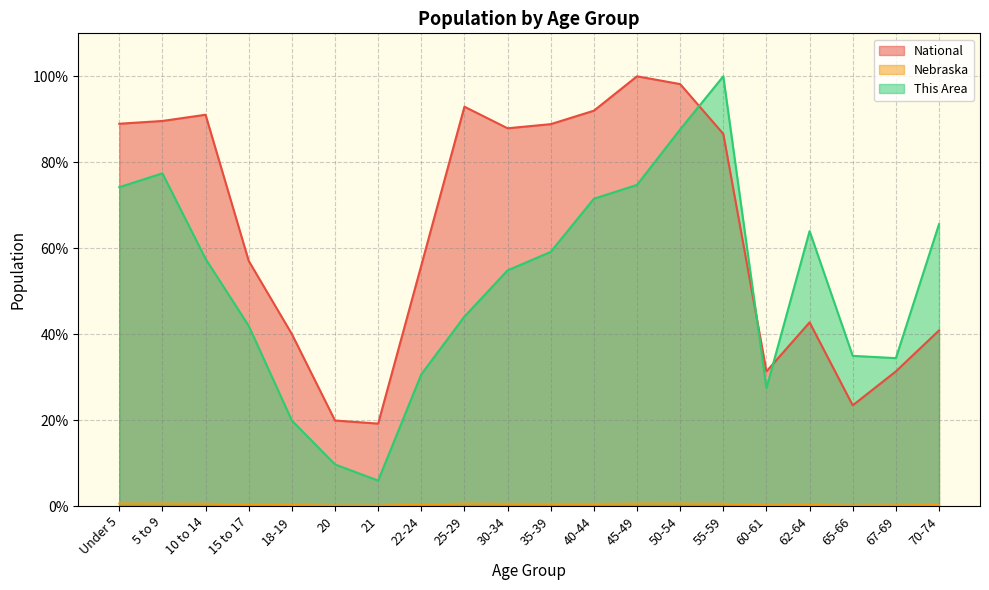

How many data points in National are less than 86?

10